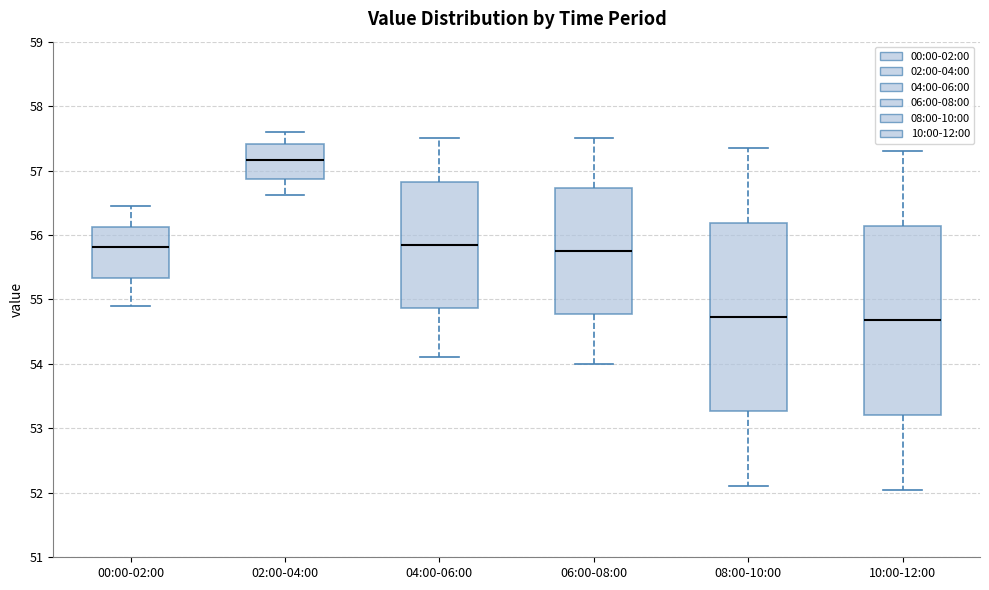

Reading left to right, read every box against the y-axis: the position of its median line, the range the box covers, and the ends of its whiskers. The values are not printed on the chart, so give them approximately, as read against the axis.

00:00-02:00: median 55.8, box 55.3 to 56.1, whiskers 54.9 to 56.5
02:00-04:00: median 57.2, box 56.9 to 57.4, whiskers 56.6 to 57.6
04:00-06:00: median 55.9, box 54.9 to 56.8, whiskers 54.1 to 57.5
06:00-08:00: median 55.8, box 54.8 to 56.7, whiskers 54.0 to 57.5
08:00-10:00: median 54.7, box 53.3 to 56.2, whiskers 52.1 to 57.4
10:00-12:00: median 54.7, box 53.2 to 56.1, whiskers 52.1 to 57.3